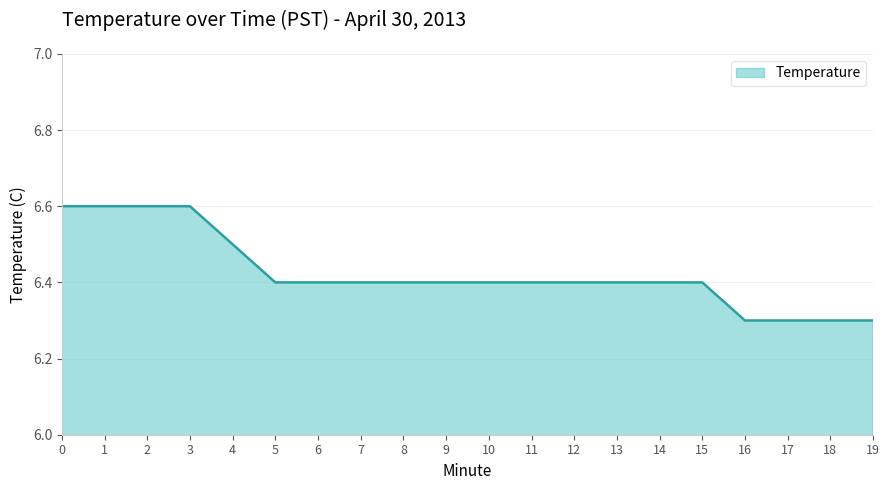

Reading left to right, extract all data points from this chart.

0=6.6	1=6.6	2=6.6	3=6.6	4=6.5	5=6.4	6=6.4	7=6.4	8=6.4	9=6.4	10=6.4	11=6.4	12=6.4	13=6.4	14=6.4	15=6.4	16=6.3	17=6.3	18=6.3	19=6.3